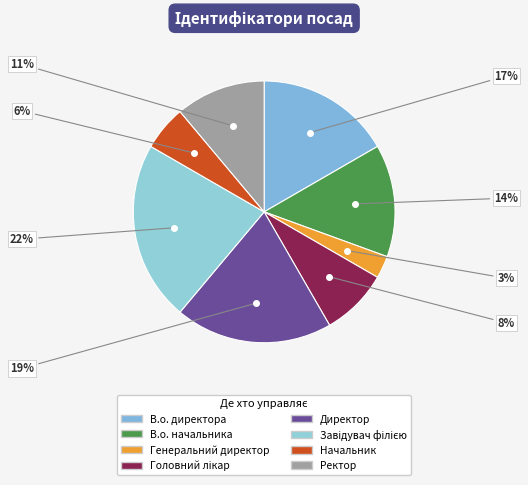

Which has a higher value, Генеральний директор or В.о. начальника?

В.о. начальника